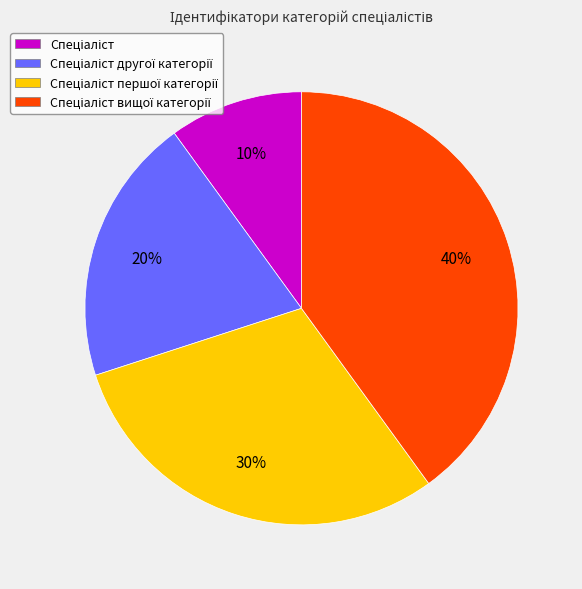

To the nearest percent, what is the difference between the largest and smallest slice percentages?

30%